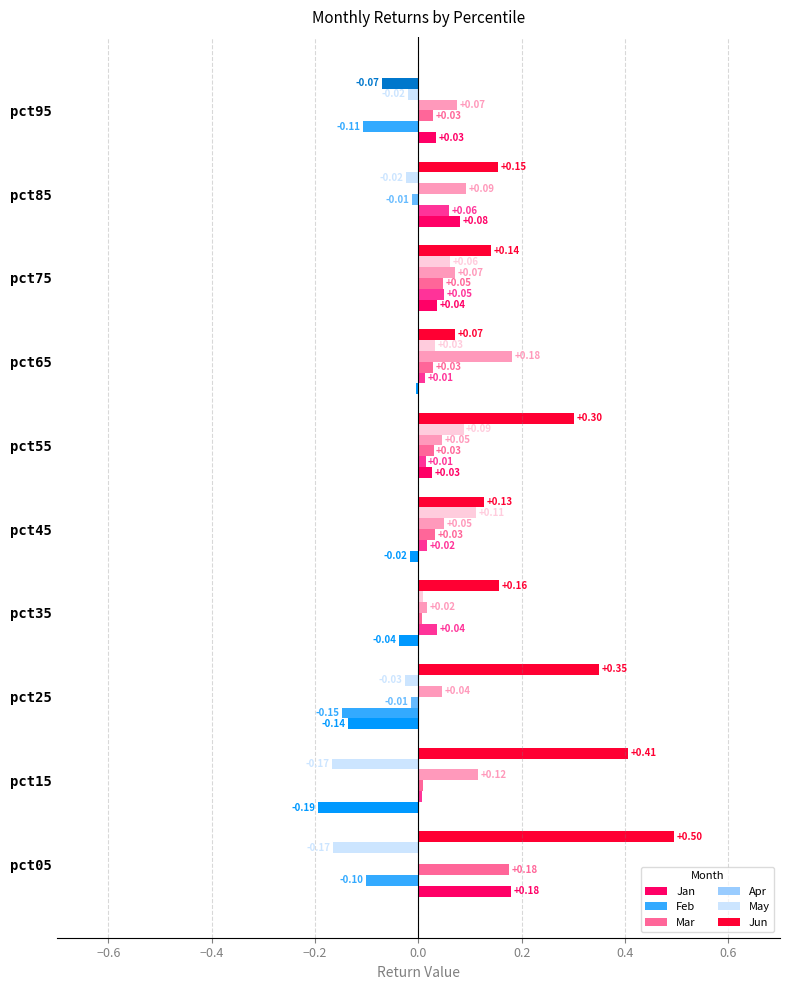

At which category is the sum across all series the highest?

pct05